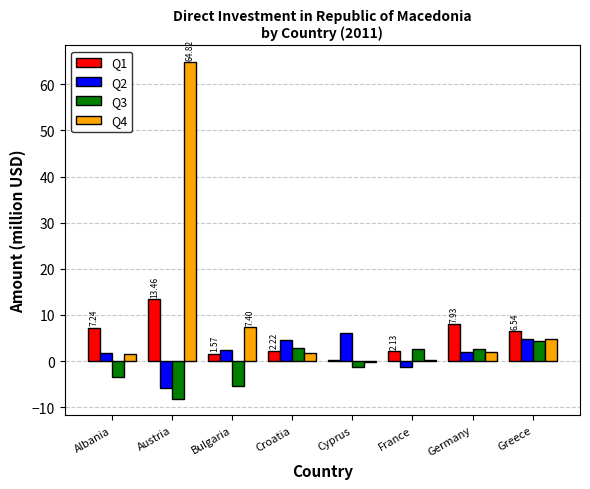

Which series has the largest total across all categories?

Q4